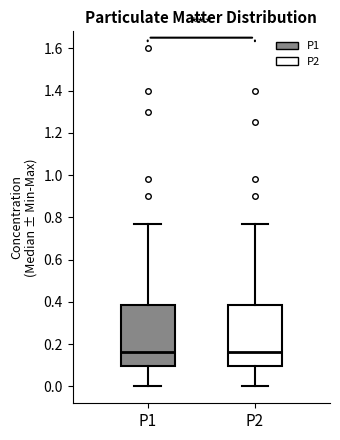

Reading left to right, transcribe this box plot: for each box, give where its median line is, the range the box spans, and where its two whiskers end, as read against the y-axis. The values are not printed on the chart, so give them approximately, as read against the axis.

P1: median 0.16, box 0.10 to 0.38, whiskers 0.00 to 0.78
P2: median 0.16, box 0.10 to 0.38, whiskers 0.00 to 0.78